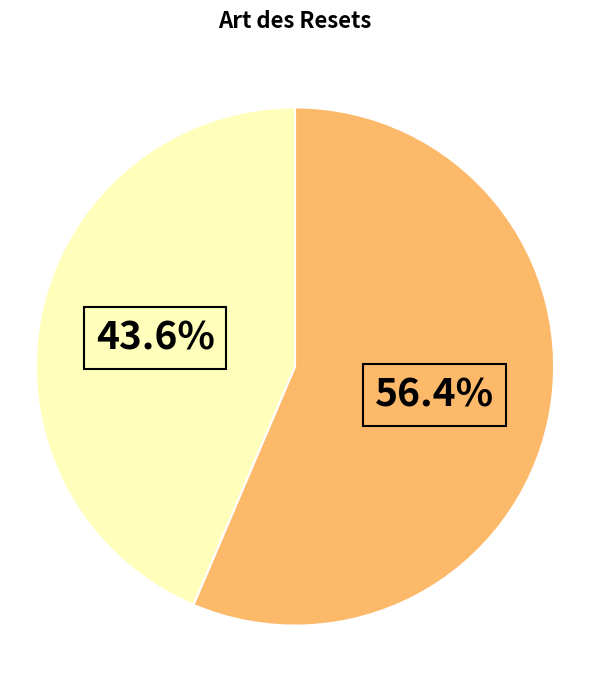

Does any single category account for the majority?

Yes